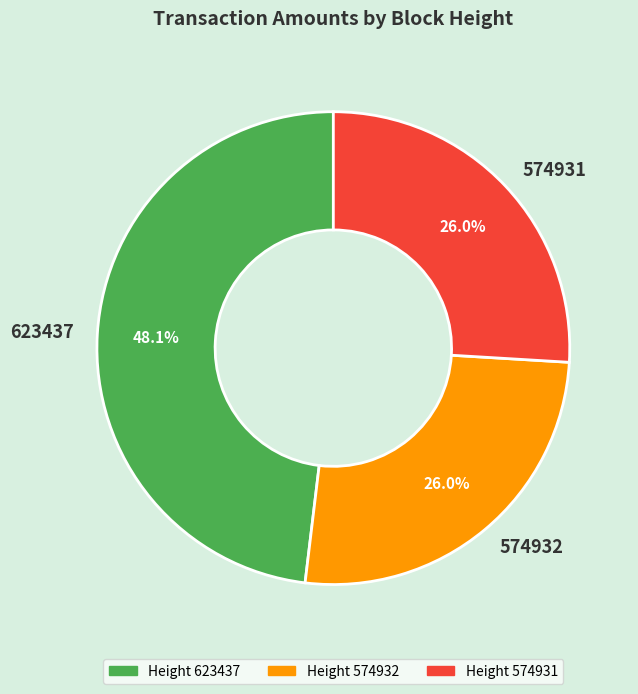

Is there a majority slice in this chart?

No